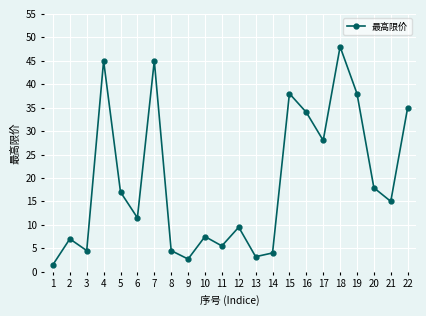

What is the sum of the values at 5 and 10?

24.5